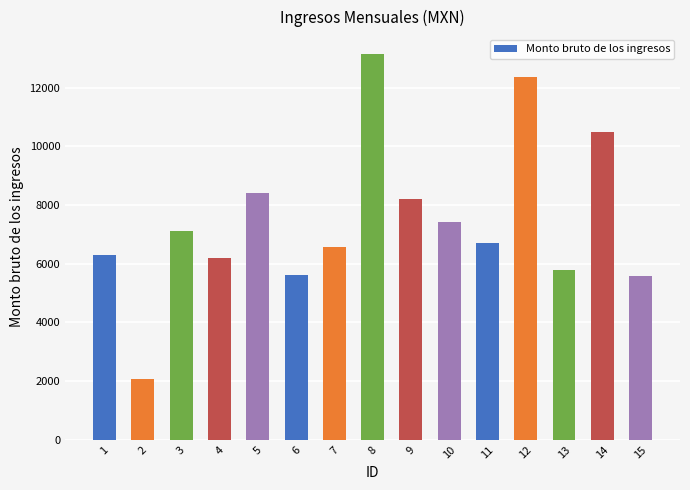

Read the value at 11.

6689.4